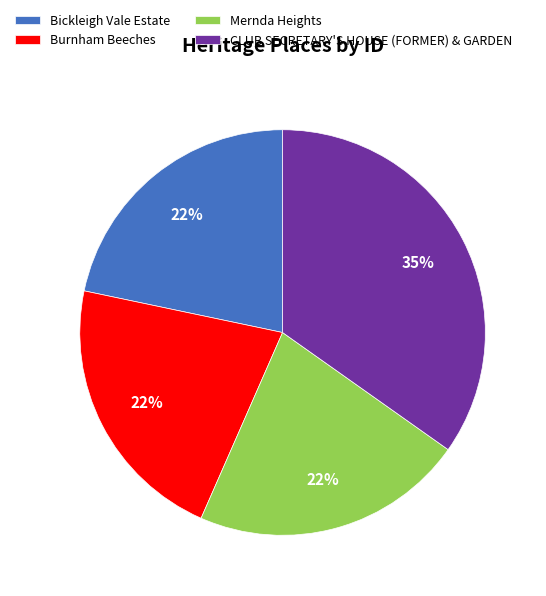

Count the number of slices in the pie.

4